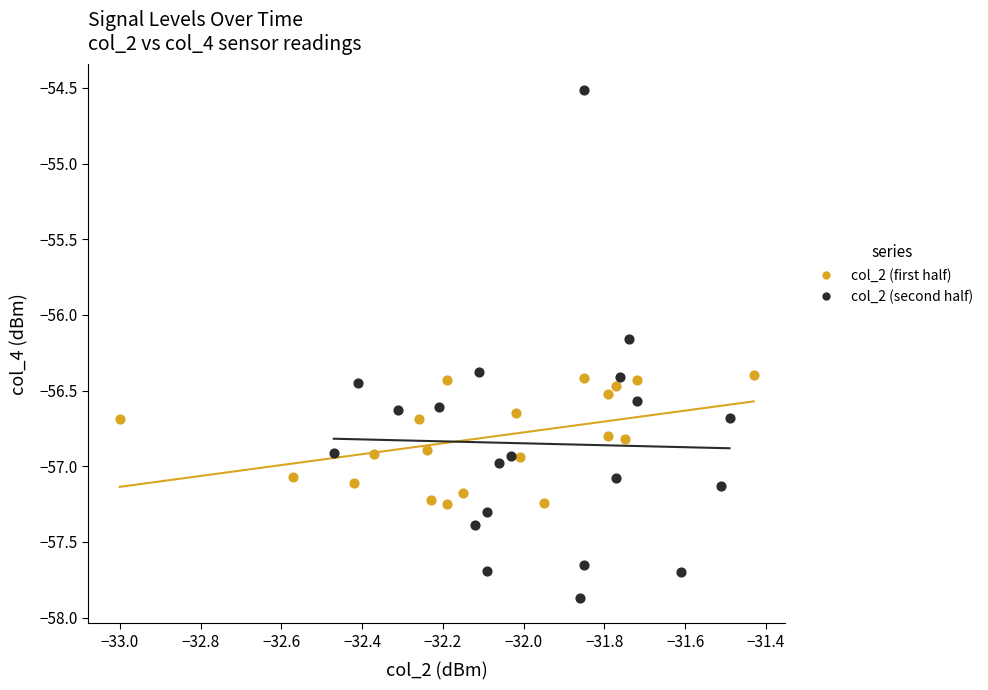

Which series has the widest spread of Y values?

col_2 (second half)